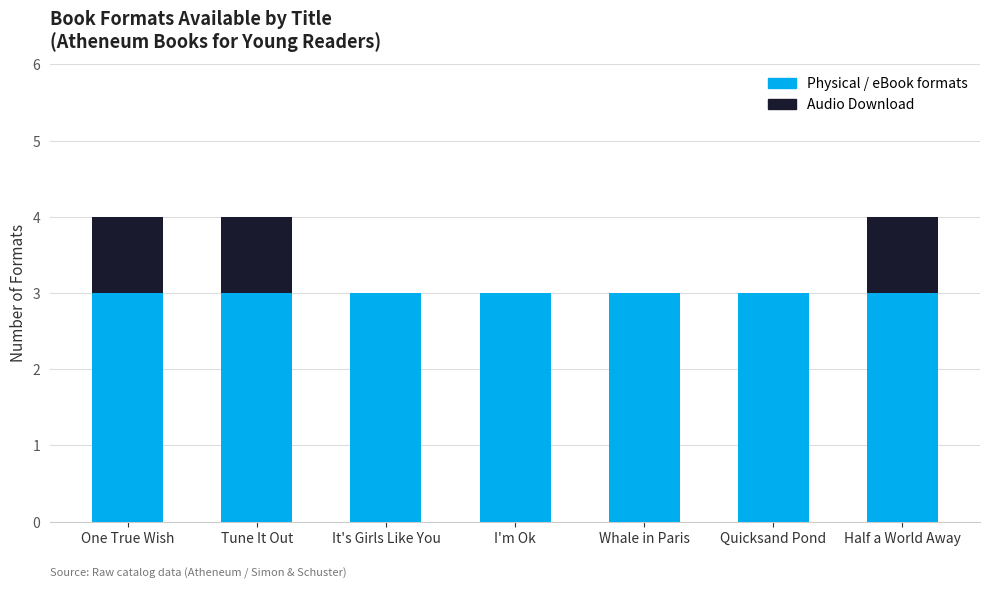

Does the chart contain stacked bars?

Yes